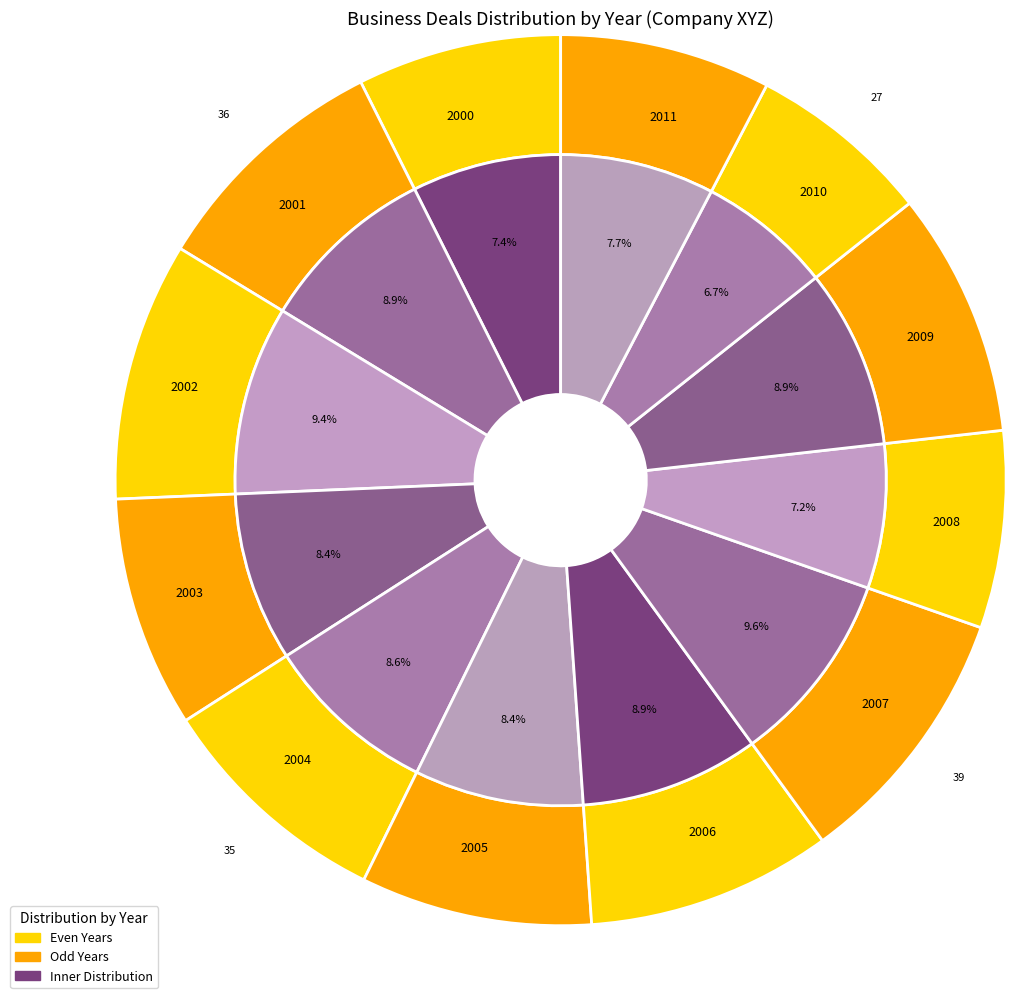

Do 2003 and 2000 together represent more than half of the pie?

No